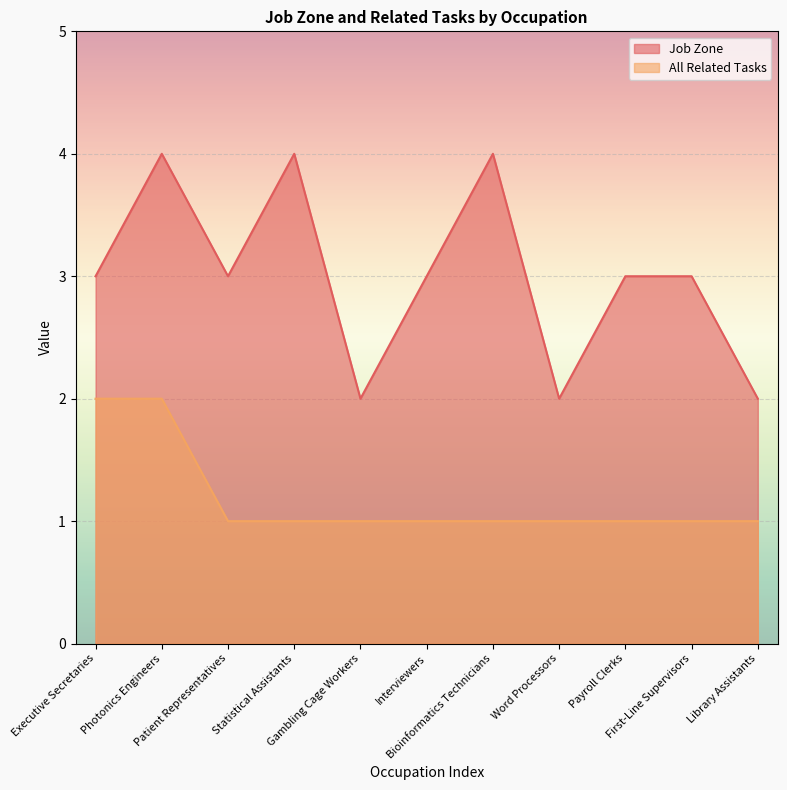

The All Related Tasks series shows 1 at Bioinformatics Technicians. True or false?

True